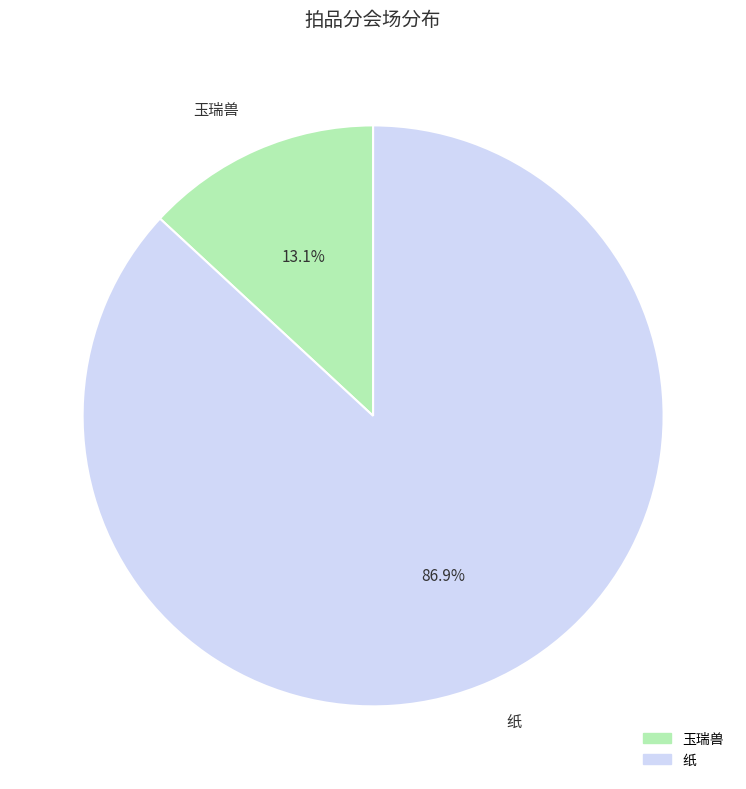

Which slice represents more than half of the pie?

纸